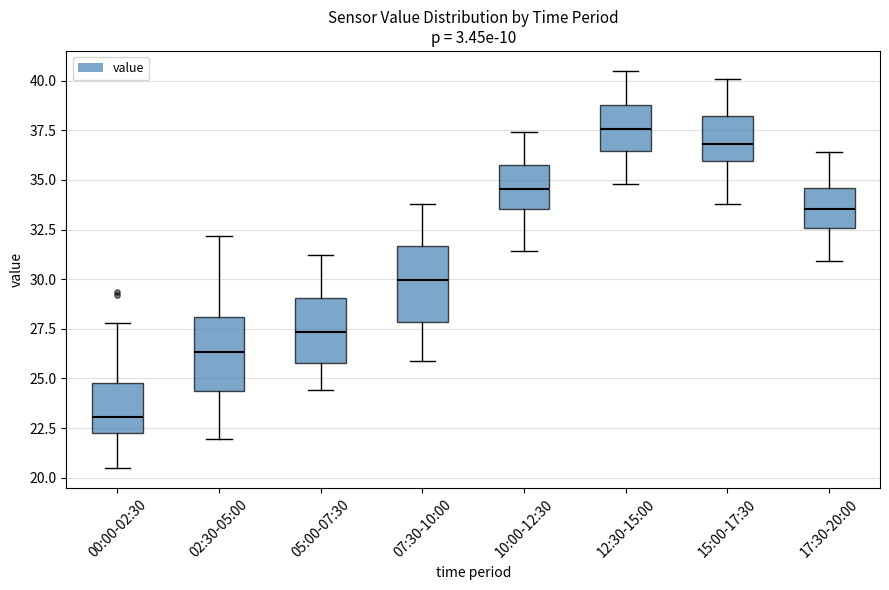

Where does the upper whisker of the box for 15:00-17:30 end on the y-axis? The values are not printed on the chart, so give them approximately, as read against the axis.

40.0